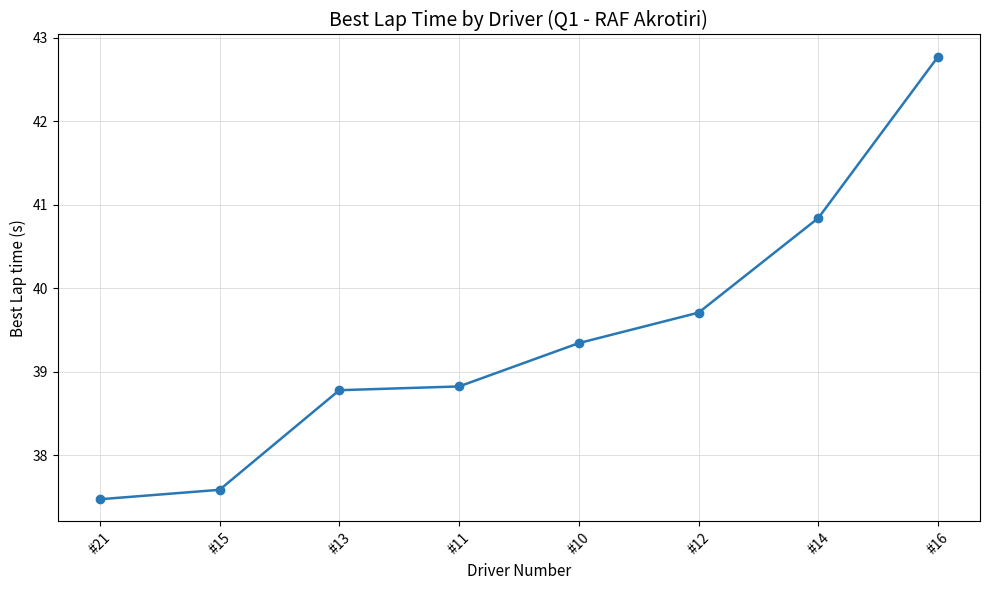

What is the value of the 2nd point from the left?

37.6